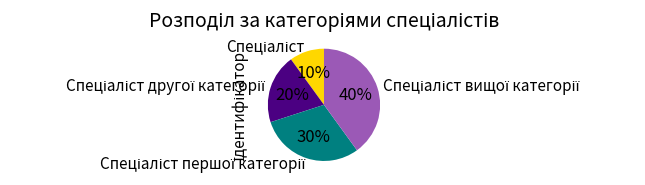

Is there any slice that represents more than half of the pie?

No